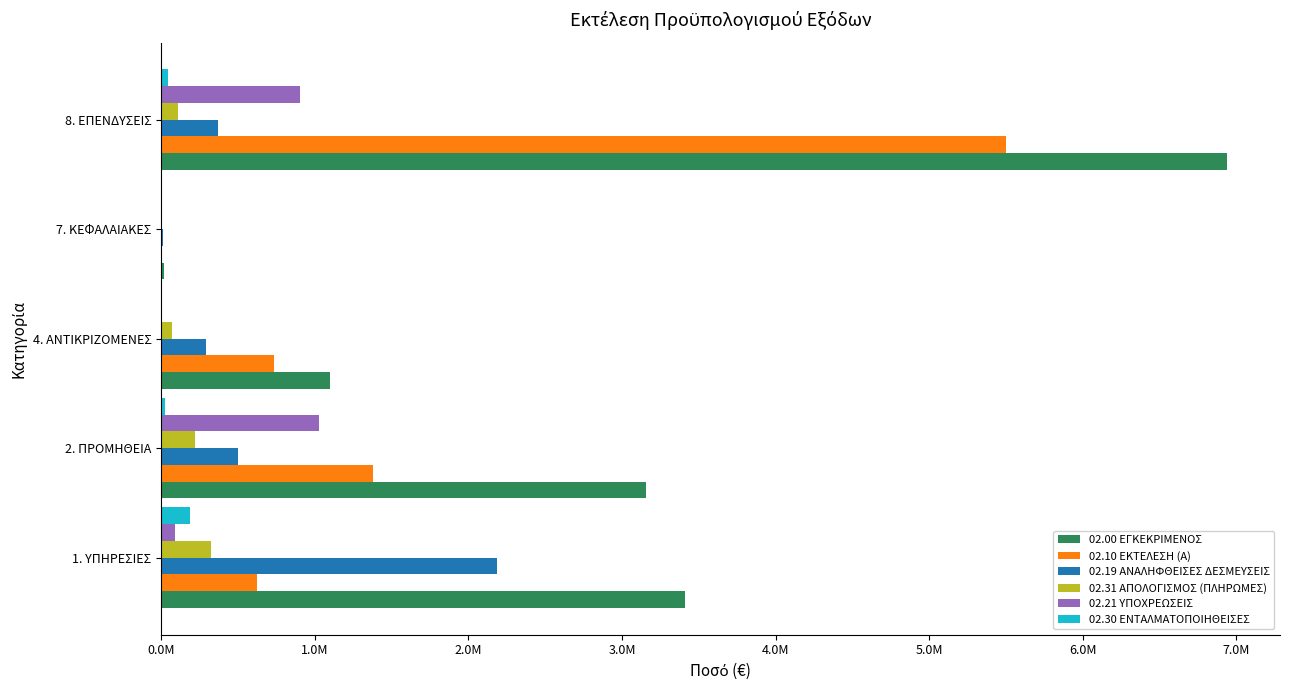

What are all the series names shown in the legend?

02.00 ΕΓΚΕΚΡΙΜΕΝΟΣ, 02.10 ΕΚΤΕΛΕΣΗ (Α), 02.19 ΑΝΑΛΗΦΘΕΙΣΕΣ ΔΕΣΜΕΥΣΕΙΣ, 02.31 ΑΠΟΛΟΓΙΣΜΟΣ (ΠΛΗΡΩΜΕΣ), 02.21 ΥΠΟΧΡΕΩΣΕΙΣ, 02.30 ΕΝΤΑΛΜΑΤΟΠΟΙΗΘΕΙΣΕΣ